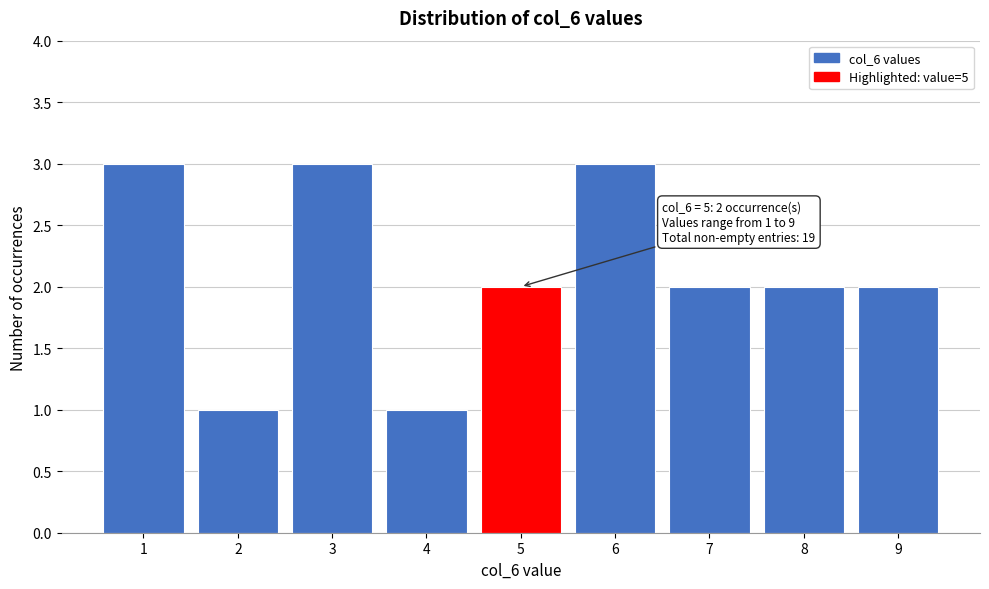

Reading right to left, list all the values displayed in this chart.

2	2	2	3	2	1	3	1	3